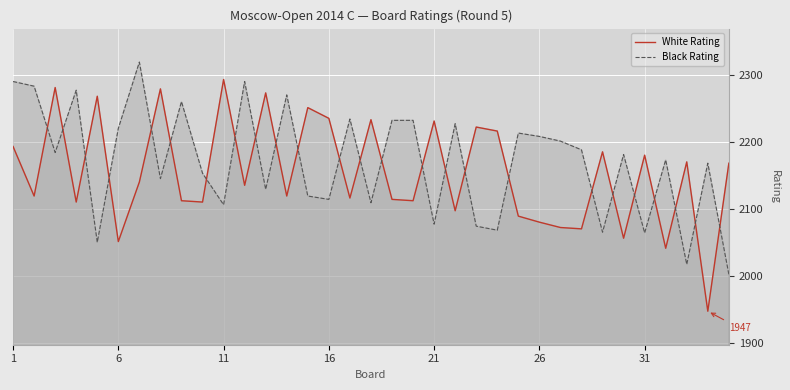

True or false: Black Rating has a value of 2129 at 12.

True